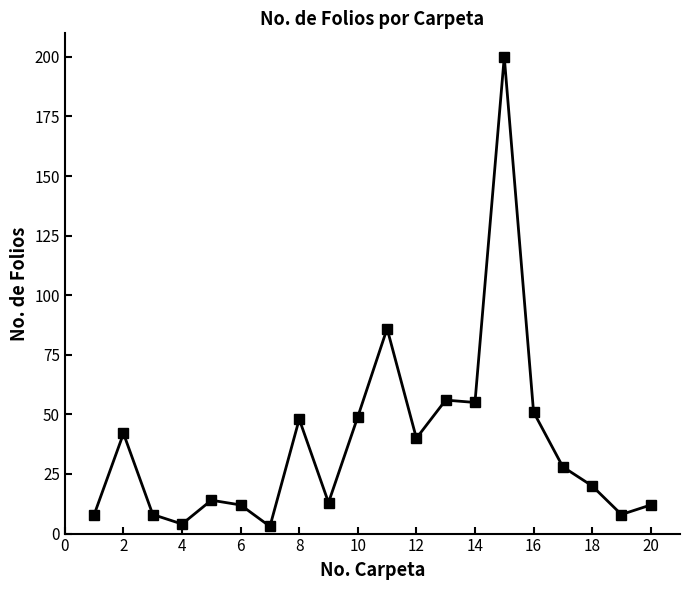

What is the maximum value shown in the chart?

200